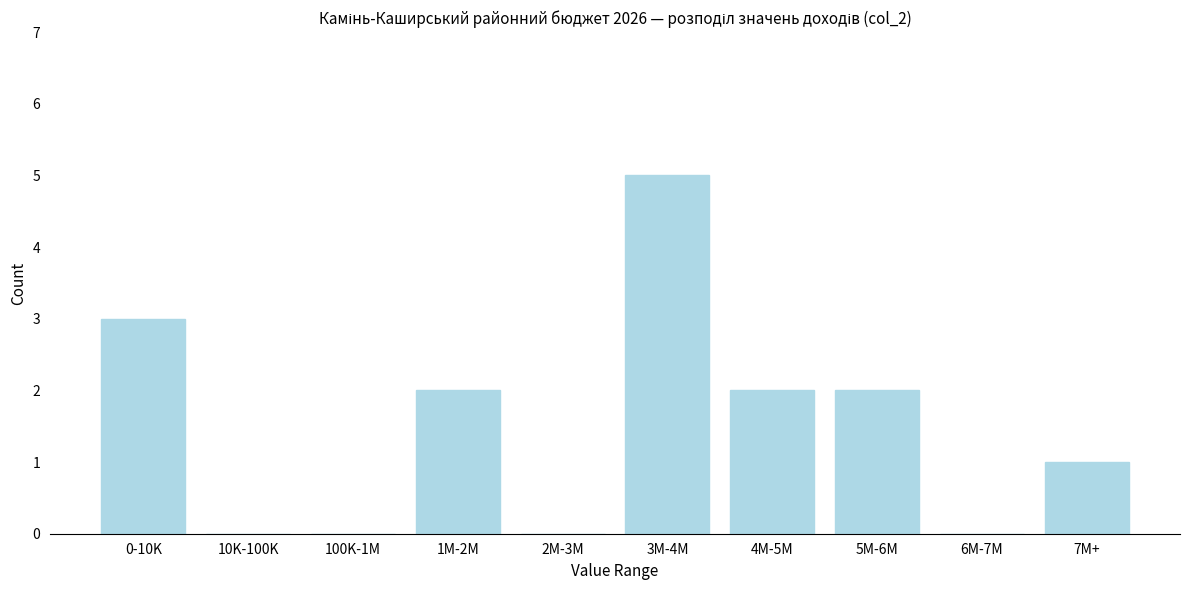

Reading right to left, what are all the values shown in this chart?

7M+=1	6M-7M=0	5M-6M=2	4M-5M=2	3M-4M=5	2M-3M=0	1M-2M=2	100K-1M=0	10K-100K=0	0-10K=3